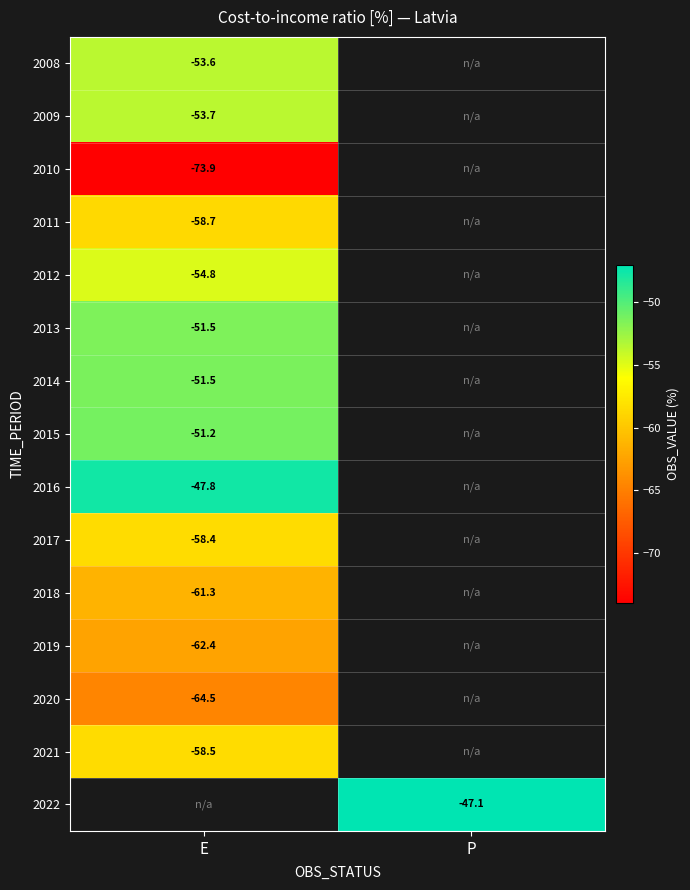

At which label is 2011 closest to -58?

E